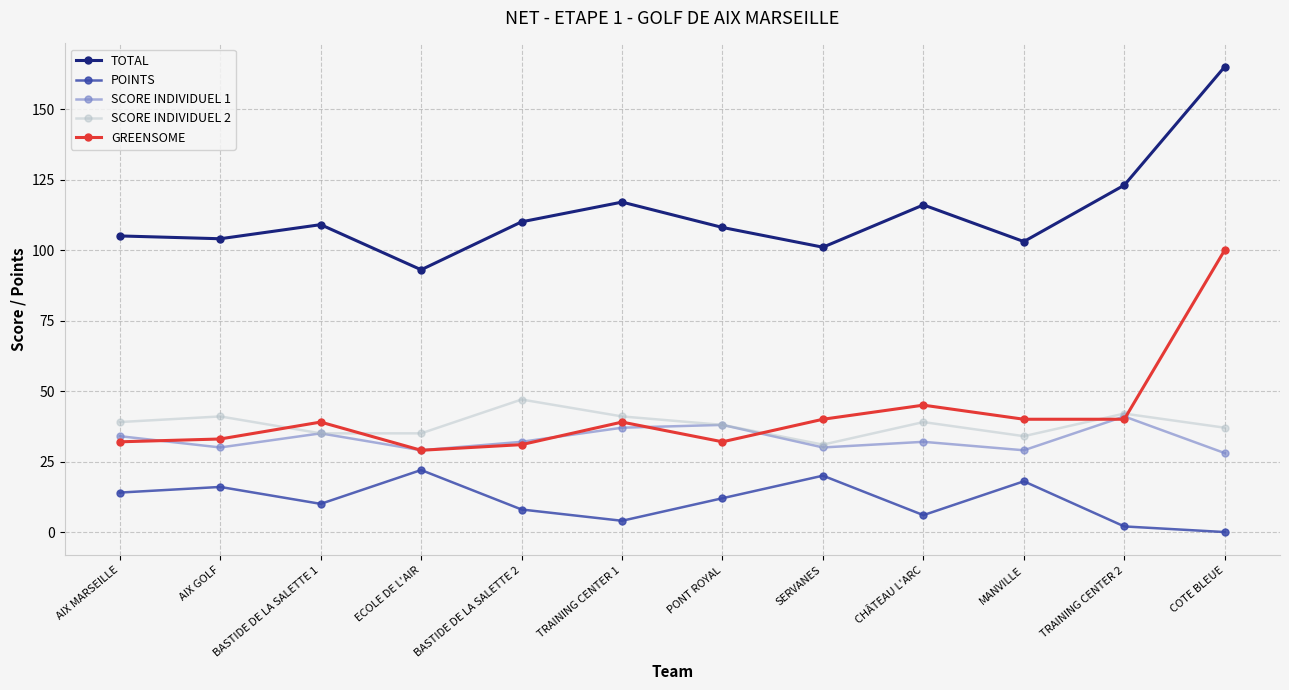

What is the difference between the SCORE INDIVIDUEL 2 values at BASTIDE DE LA SALETTE 1 and CHÂTEAU L'ARC?

4